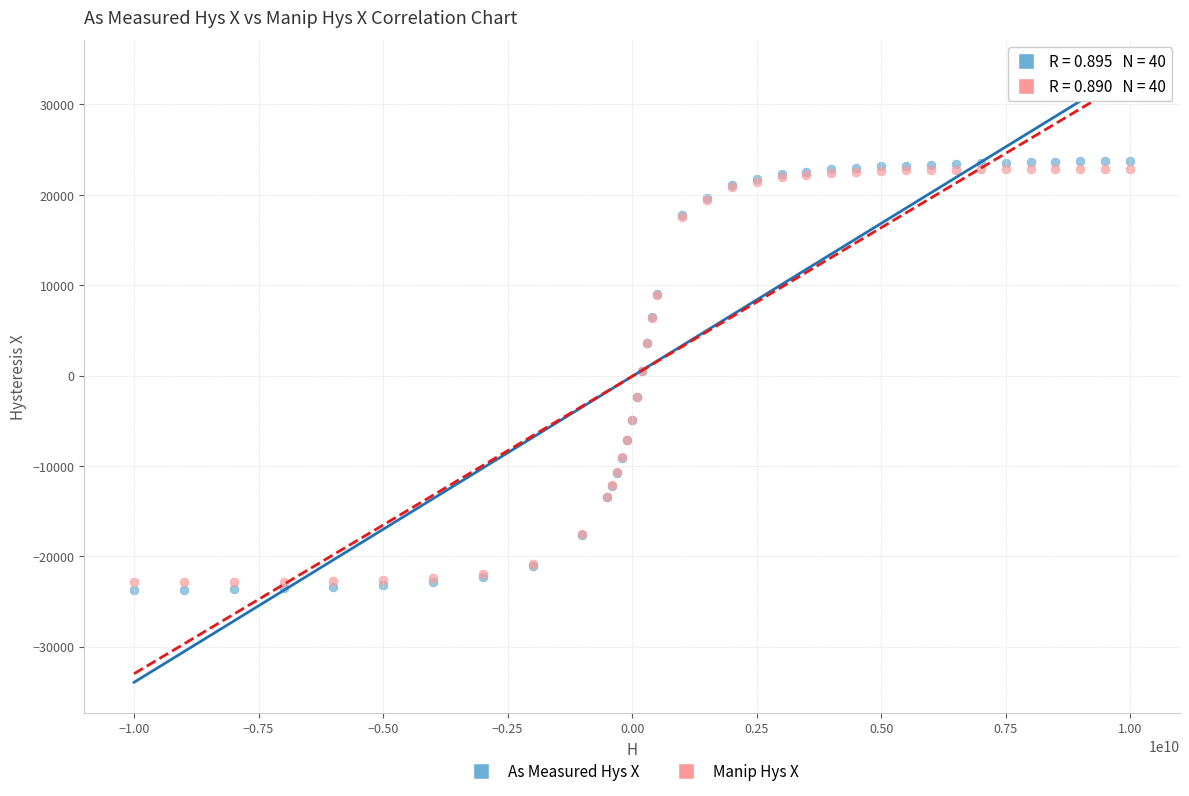

What are all the series names shown in the legend?

As Measured Hys X, Manip Hys X